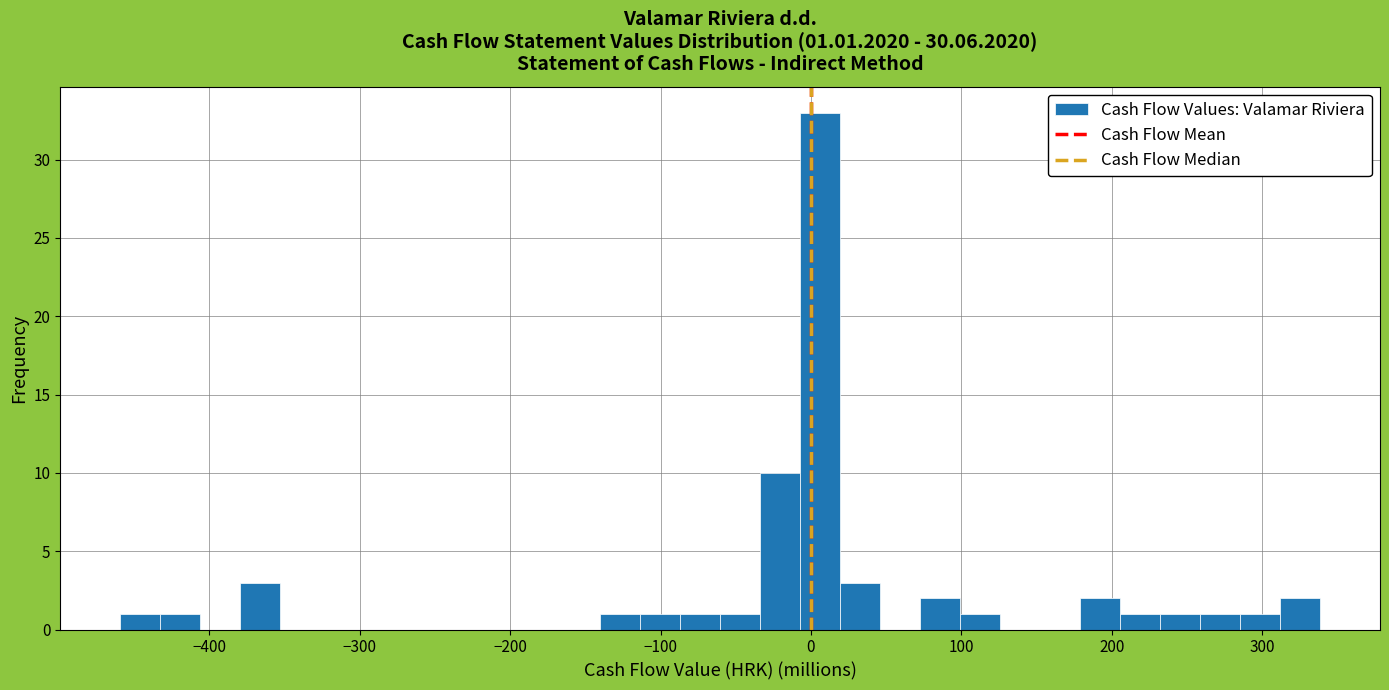

Around what value on the x-axis is the tallest bar? Give the approximate position of its centre, as read against the axis.

10